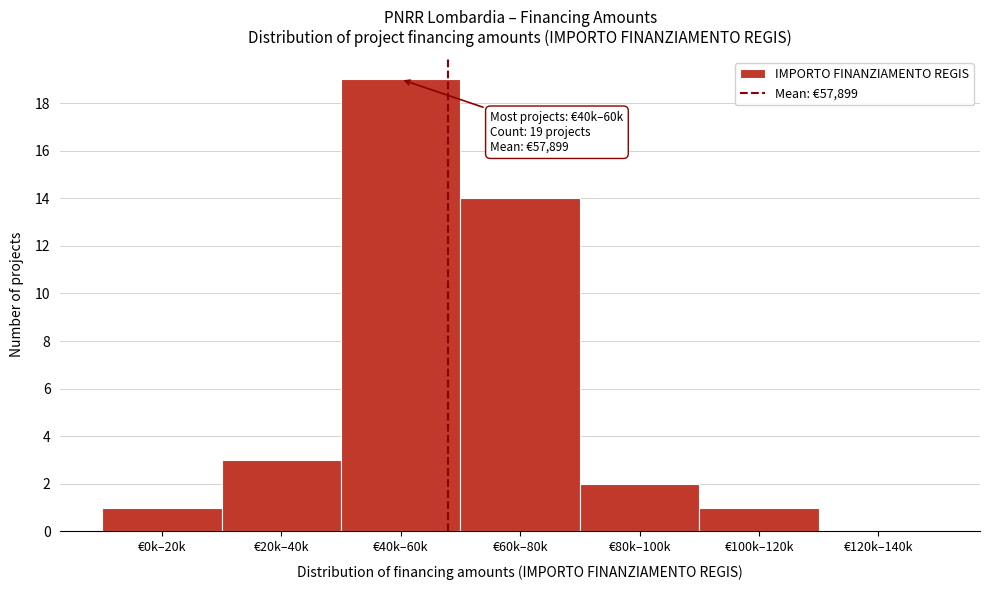

Reading left to right, what are all the values shown in this chart?

€0k–20k=1	€20k–40k=3	€40k–60k=19	€60k–80k=14	€80k–100k=2	€100k–120k=1	€120k–140k=0